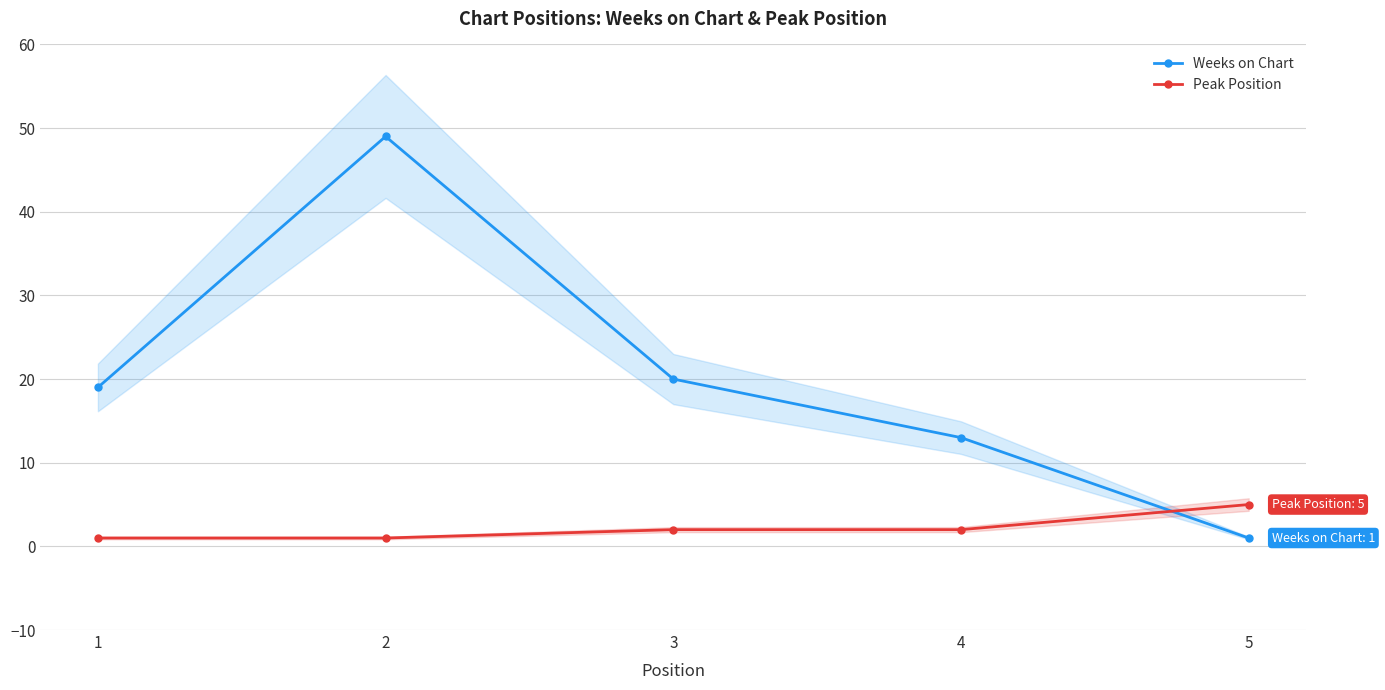

Is it true that Weeks on Chart equals 33 at 1?

False